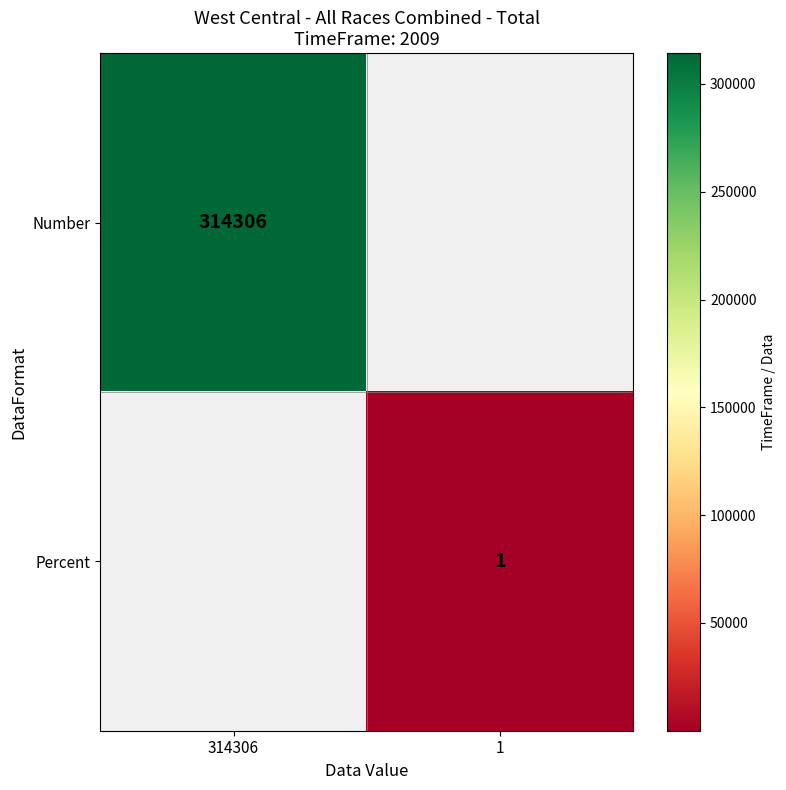

The Percent series shows 1 at 1. True or false?

True